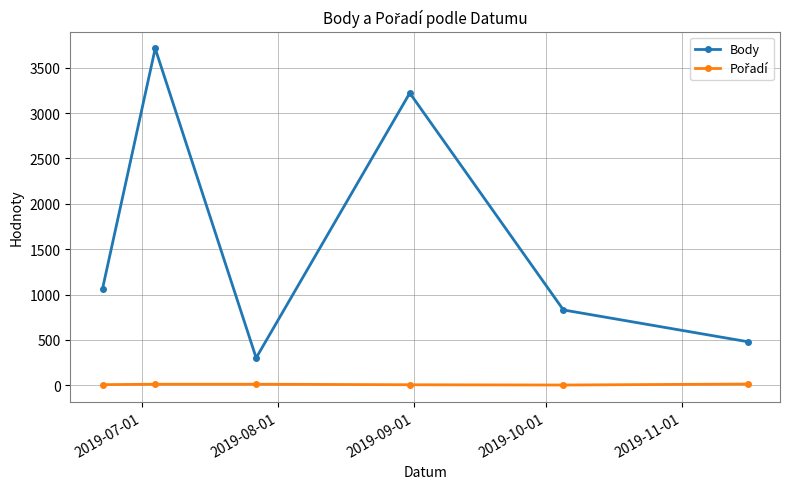

In Body, how many points are lower than both neighbors (excluding endpoints)?

1